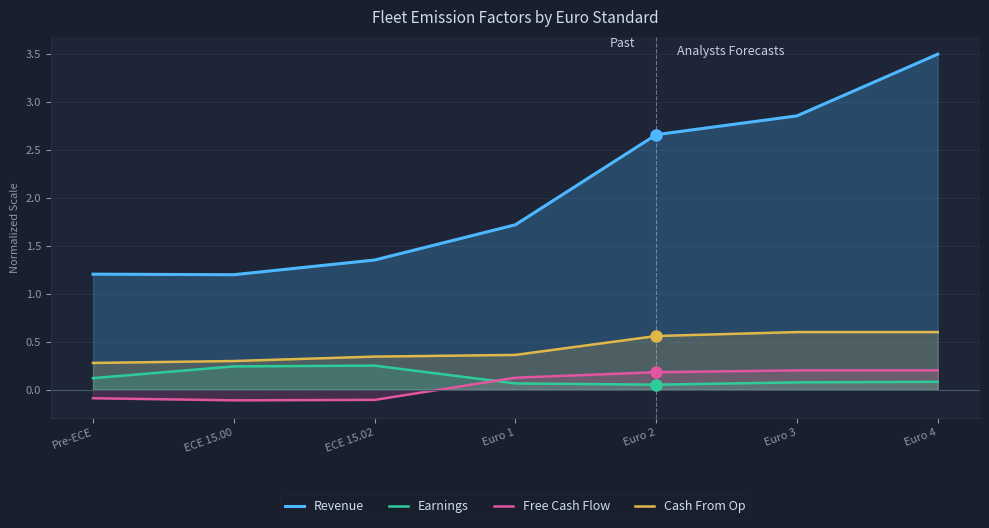

True or false: Revenue and Cash From Op intersect in this chart.

False